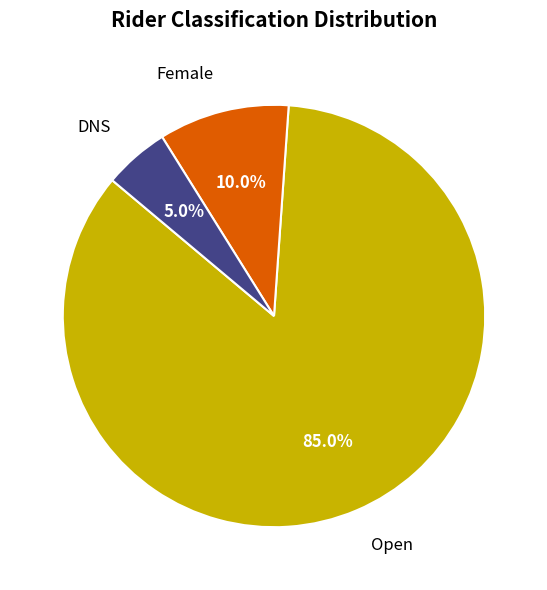

True or false: Female accounts for 10% of the total.

True